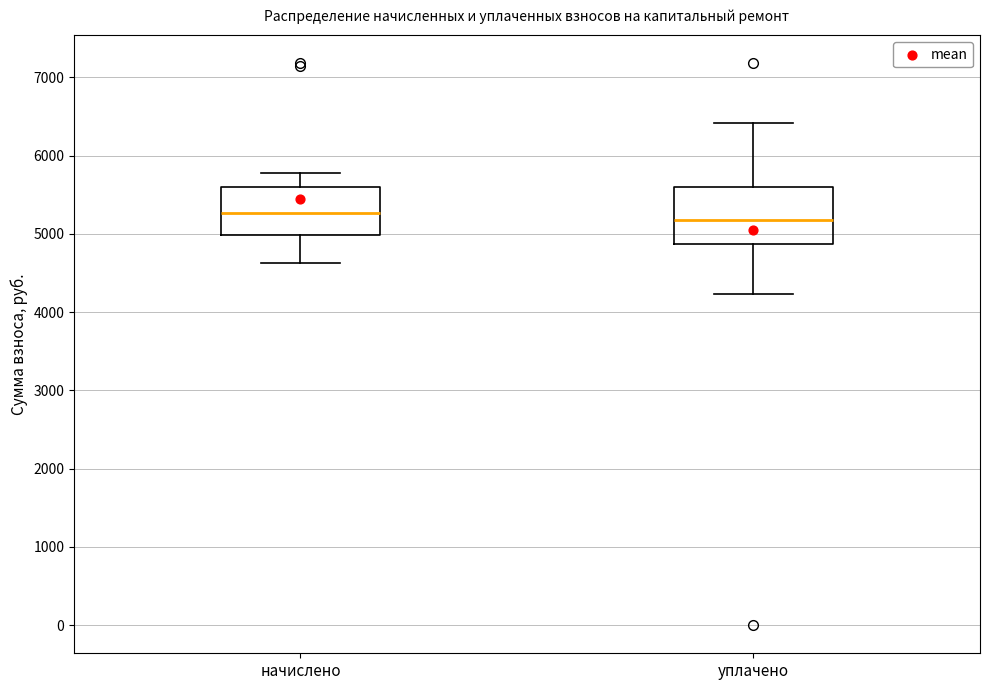

Where does the median line of the box for начислено sit on the y-axis? The values are not printed on the chart, so give them approximately, as read against the axis.

5300